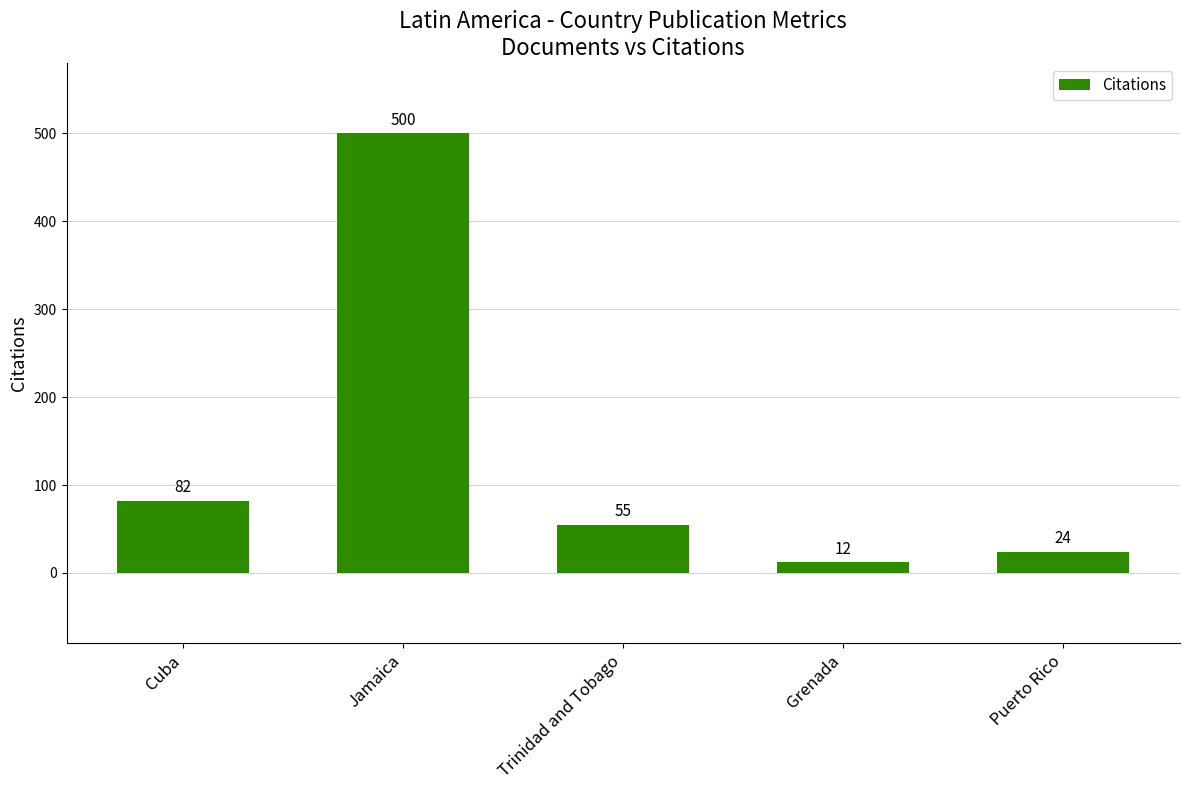

How many series are shown in this chart?

1